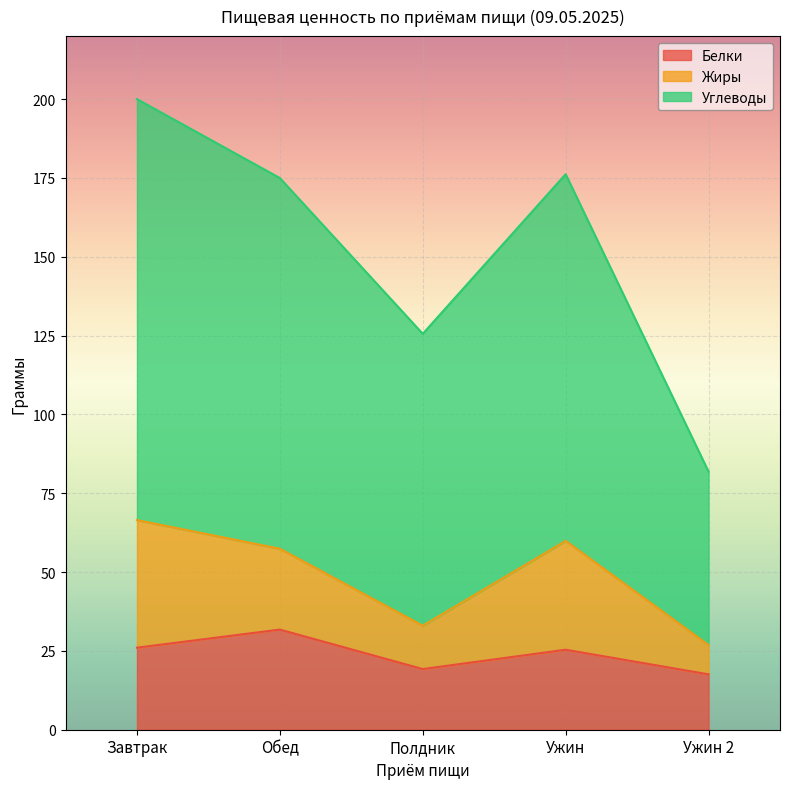

Rank the categories by Углеводы value from lowest to highest.

Ужин 2, Полдник, Обед, Ужин, Завтрак